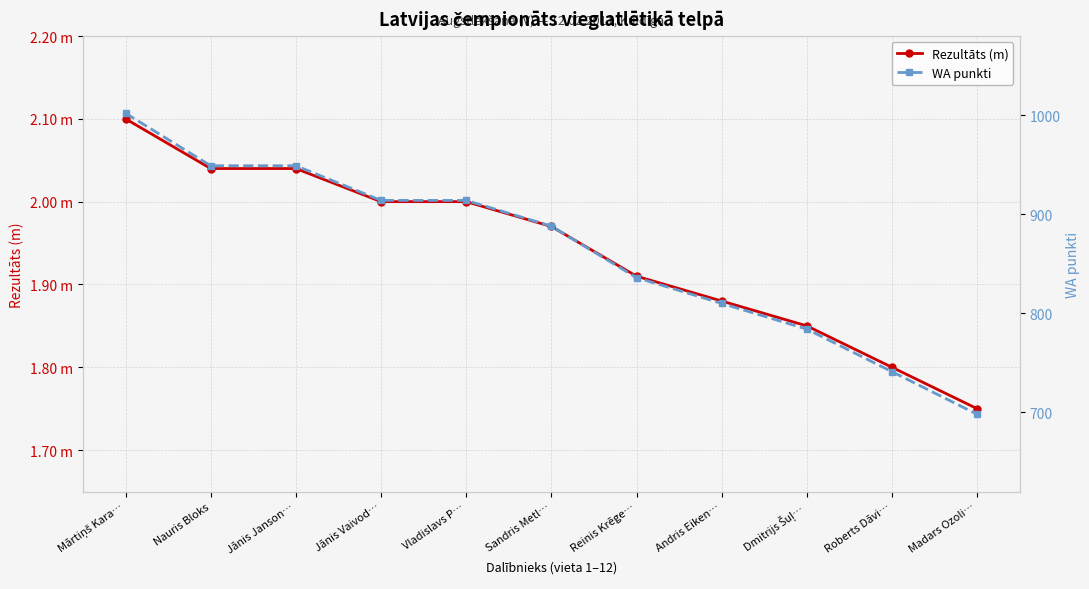

What is the difference between the highest and lowest values at Jānis Janson…?

947.0